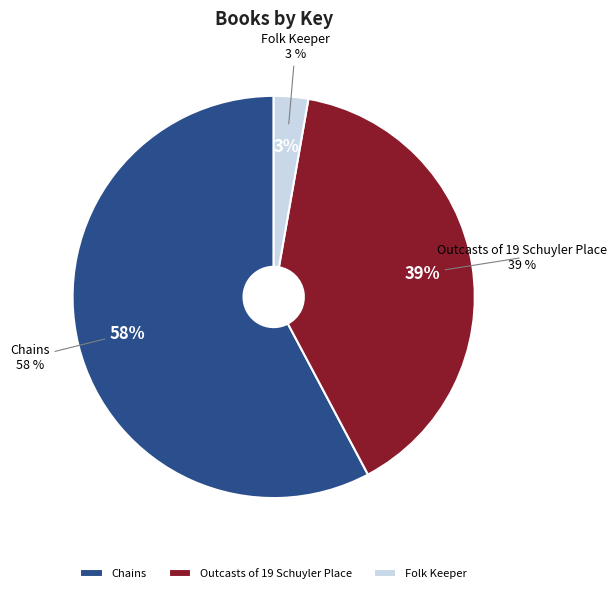

To the nearest percent, what percentage of the pie is Outcasts of 19 Schuyler Place?

39%